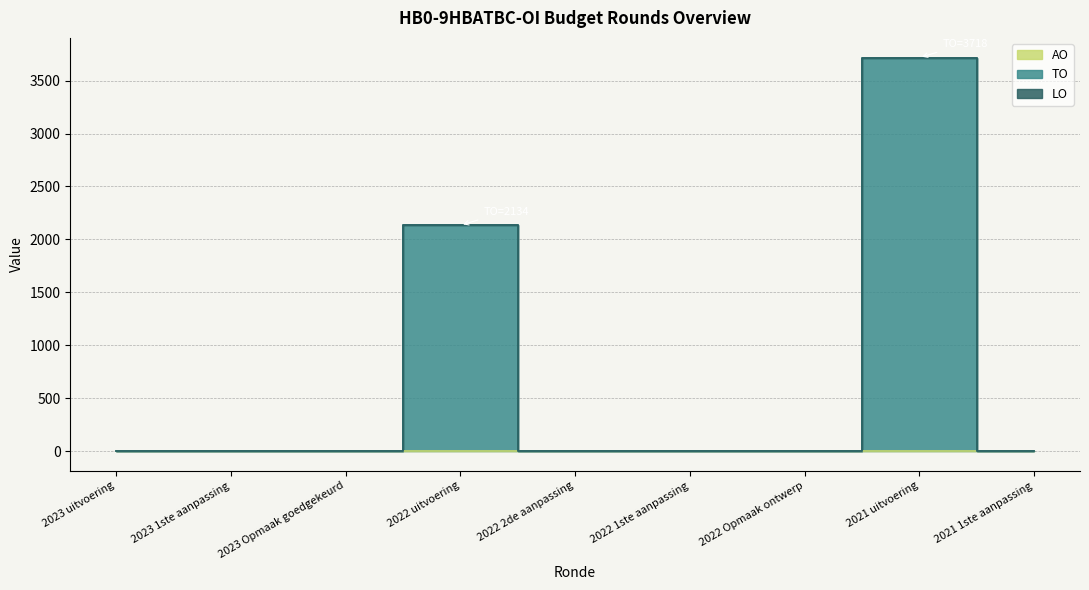

True or false: LO and AO intersect in this chart.

False